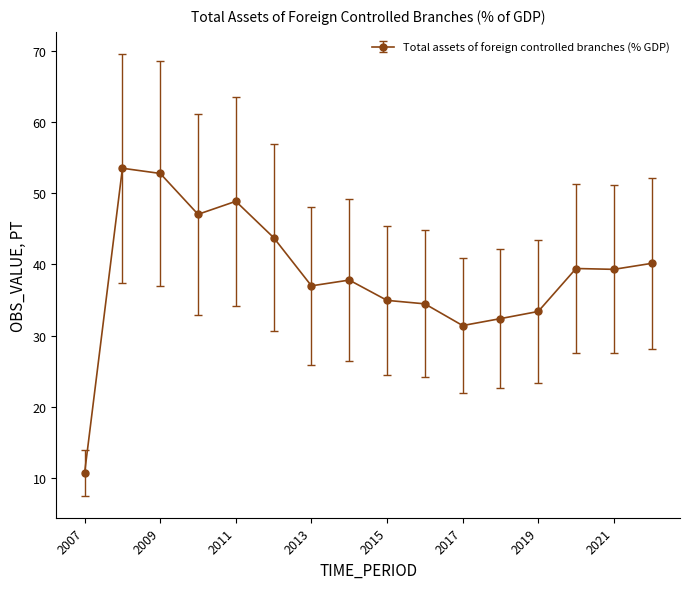

True or false: the data has more than 2 interior local peaks.

True